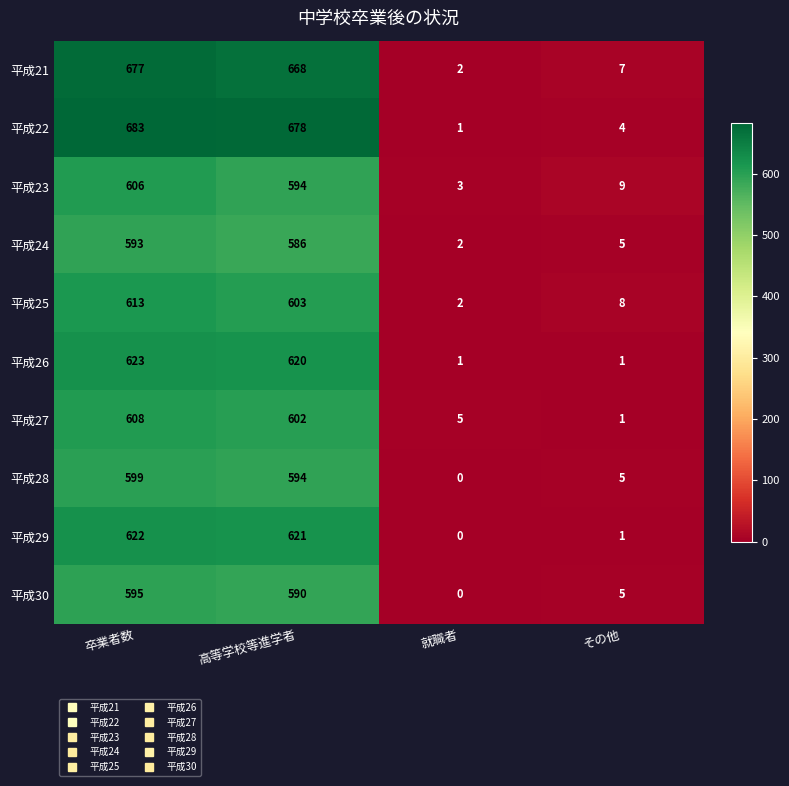

Which series has the largest total across all categories?

平成22